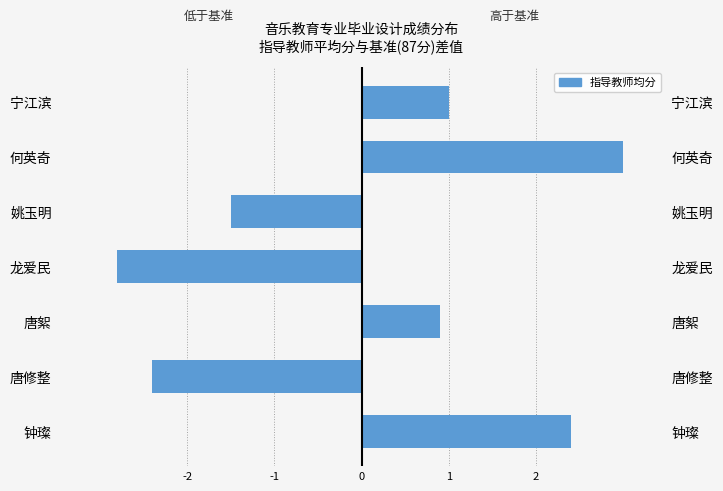

Reading left to right, list all the values displayed in this chart.

低于基准: 0.0	-2.4	0.0	-2.8	-1.5	0.0	0.0
高于基准: 2.4	0.0	0.9	0.0	0.0	3.0	1.0